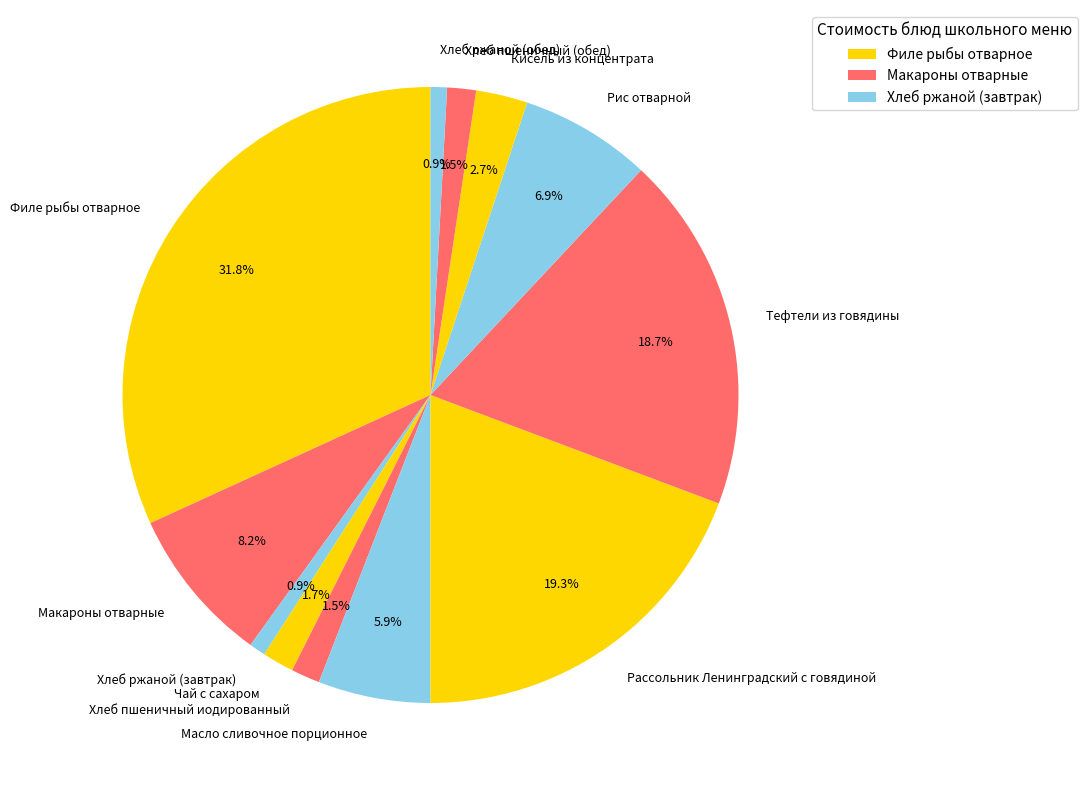

Is the sum of Хлеб ржаной (обед) and Кисель из концентрата greater than half?

No